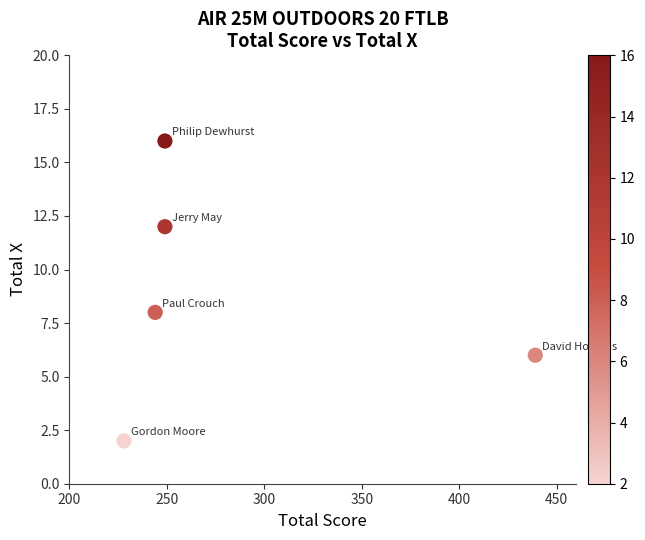

What is the range of Y values (max minus min)?

14